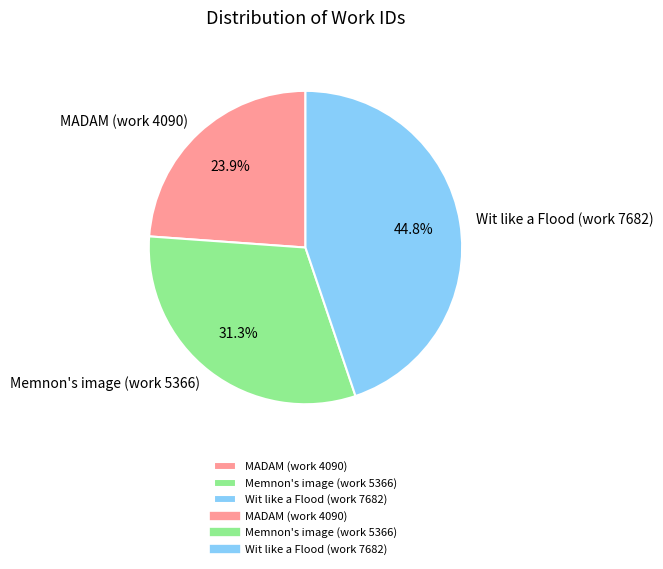

True or false: MADAM (work 4090) accounts for 14% of the total.

False